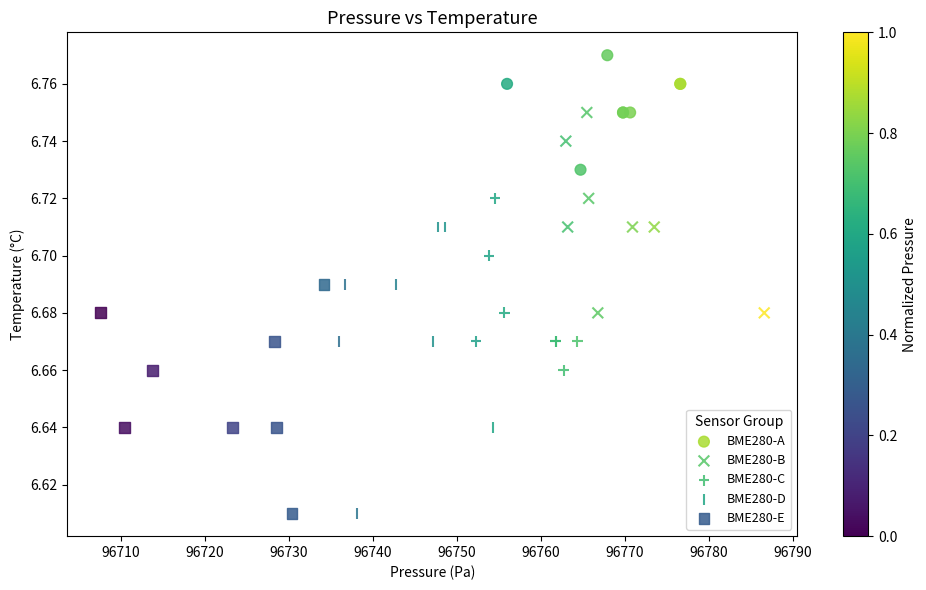

Which series reaches the maximum Y coordinate?

BME280-A